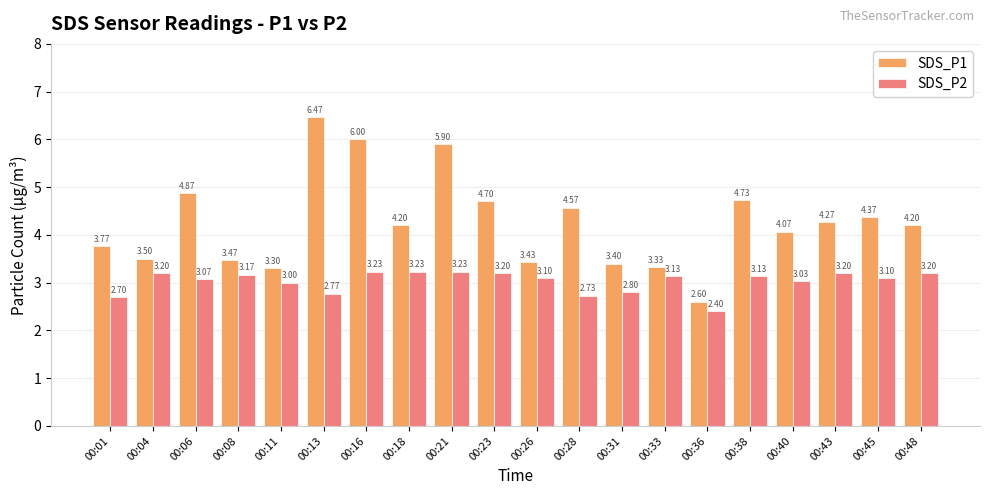

How many bars are there in each group?

2